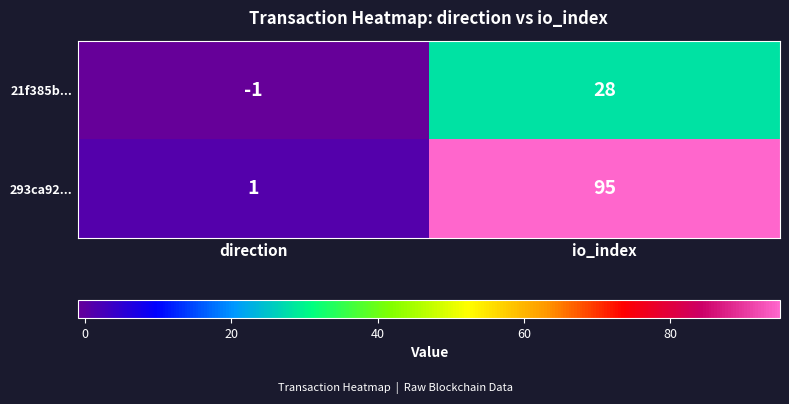

Reading left to right, what are all the values shown in this chart?

21f385b...: direction=-1	io_index=28
293ca92...: direction=1	io_index=95